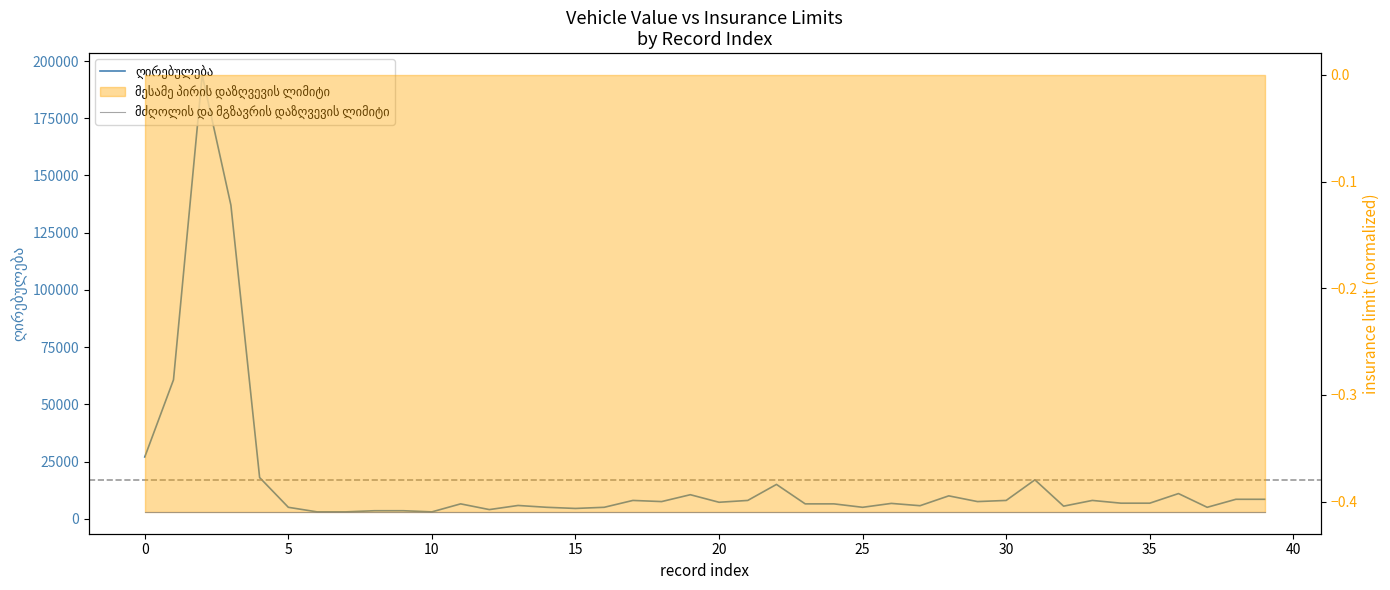

What is the minimum value for მძღოლის და მგზავრის დაზღვევის ლიმიტი?

-0.4